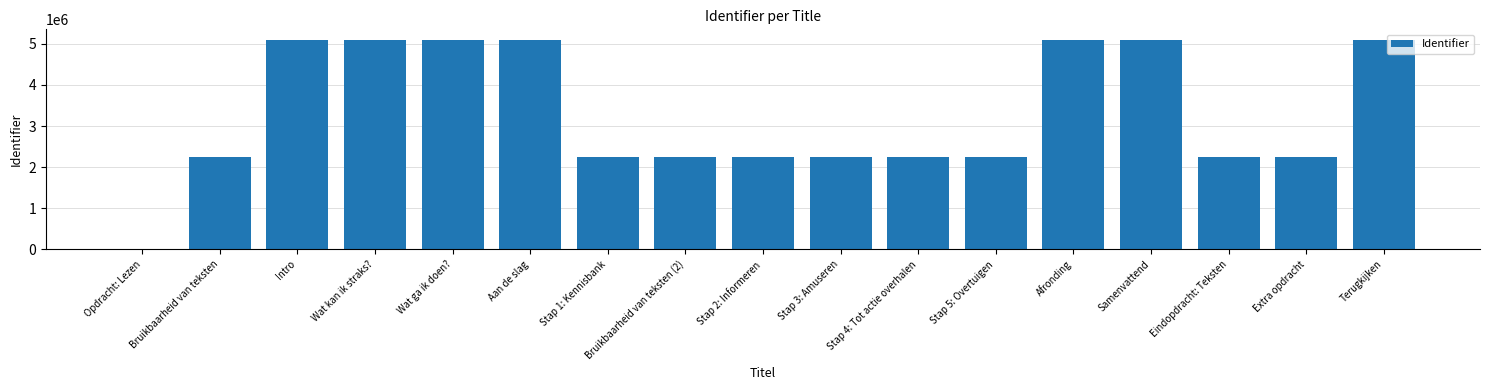

What is the sum of all values?

56000943